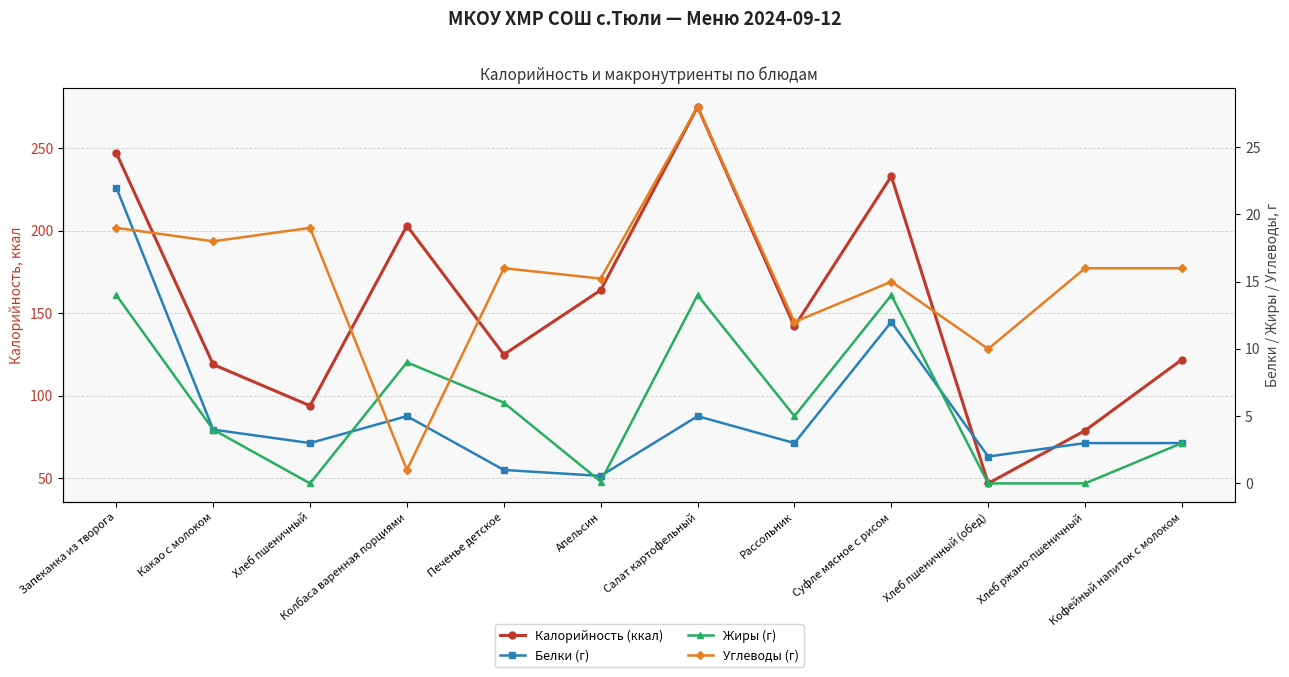

How many data points in Углеводы (г) are less than 16?

5